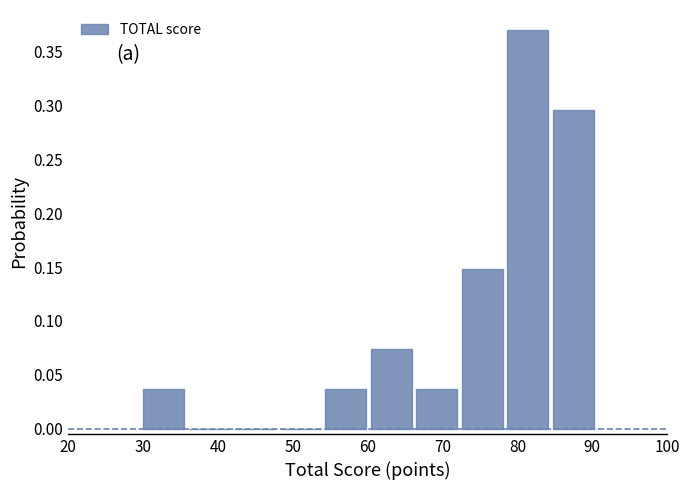

Reading left to right, transcribe this chart: for each bar, give the range it covers on the x-axis and its height. Neither the bar edges nor the heights are printed on the chart, so give them approximately, as read against the axes.

30 to 36: 0.035
36 to 42: 0
42 to 48: 0
48 to 54: 0
54 to 60: 0.035
60 to 66: 0.075
66 to 73: 0.035
73 to 79: 0.150
79 to 85: 0.370
85 to 91: 0.295